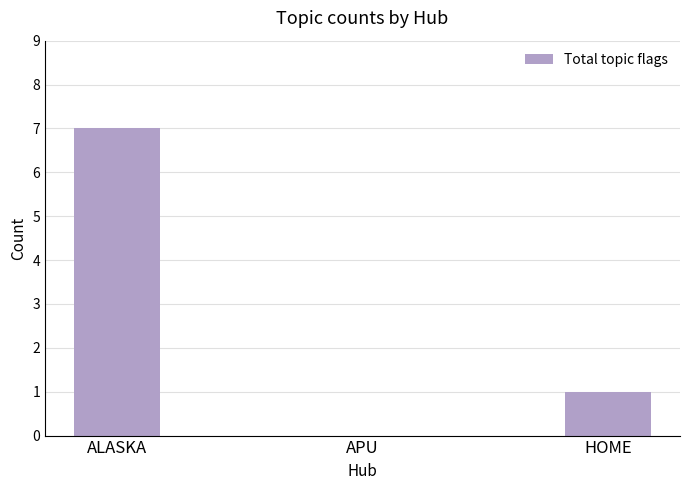

How many positive values are there?

2